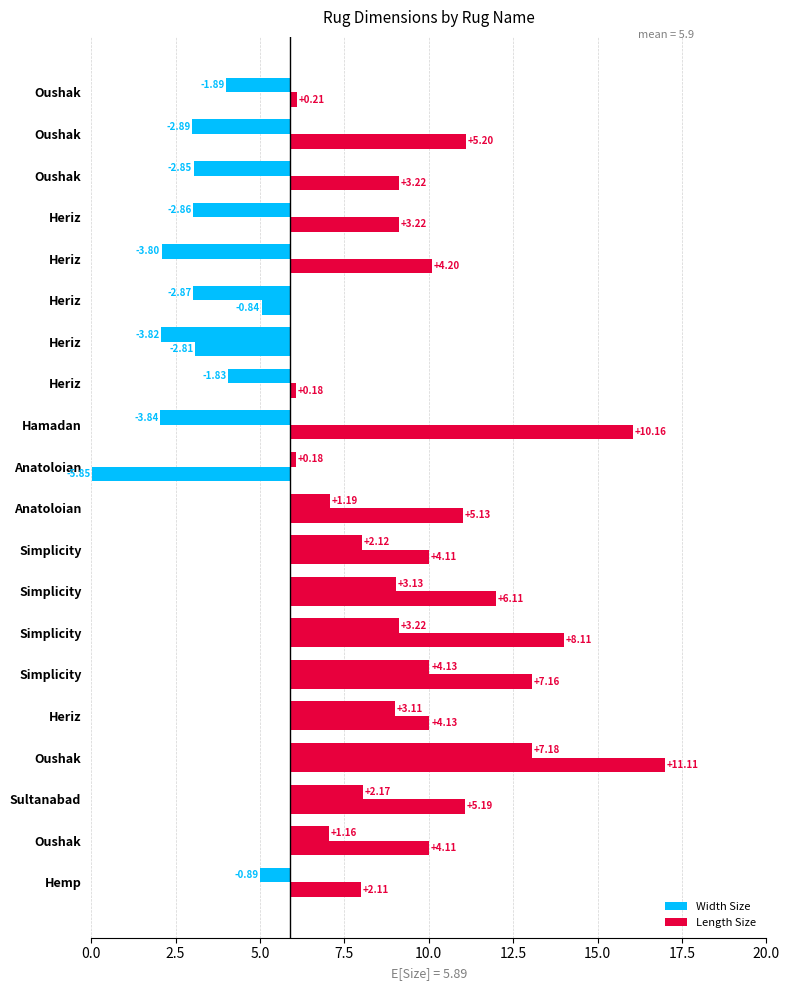

Is it true that Length Size equals 0.3 at Oushak?

False